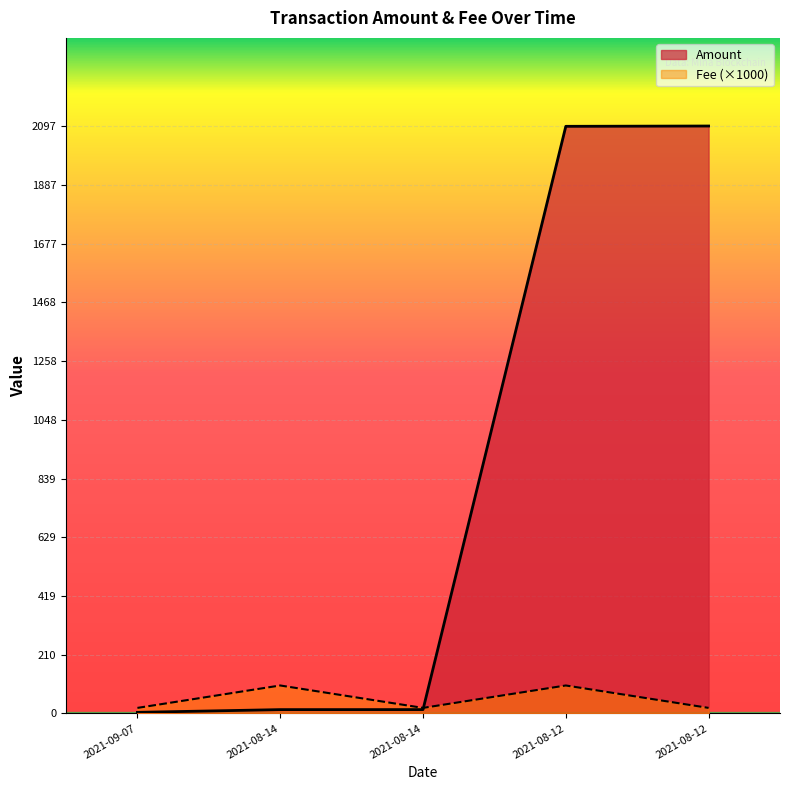

What are all the series names shown in the legend?

Amount, Fee (×1000)